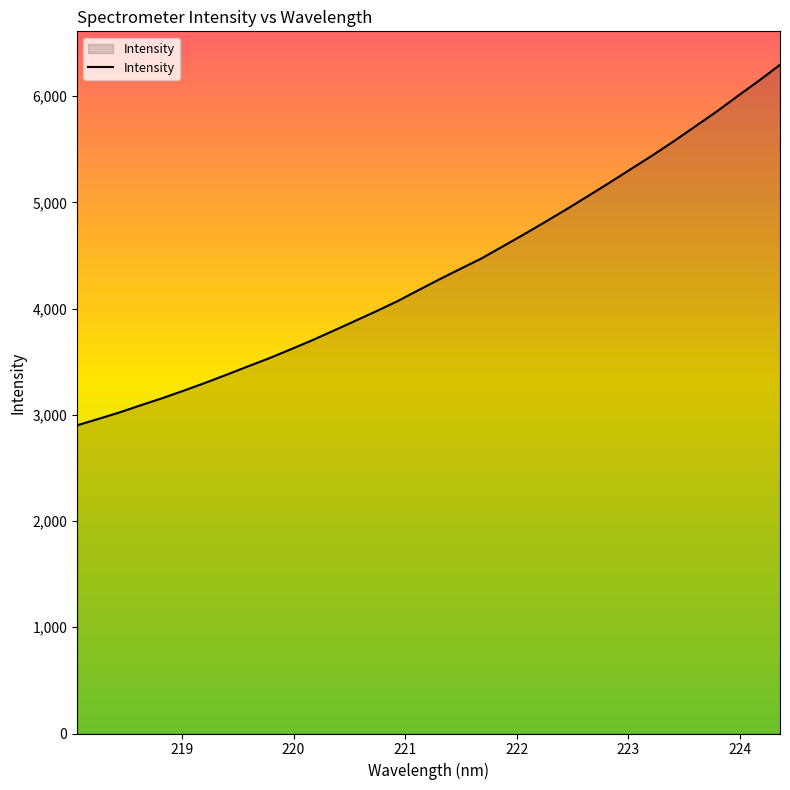

What is the maximum value shown in the chart?

6295.4